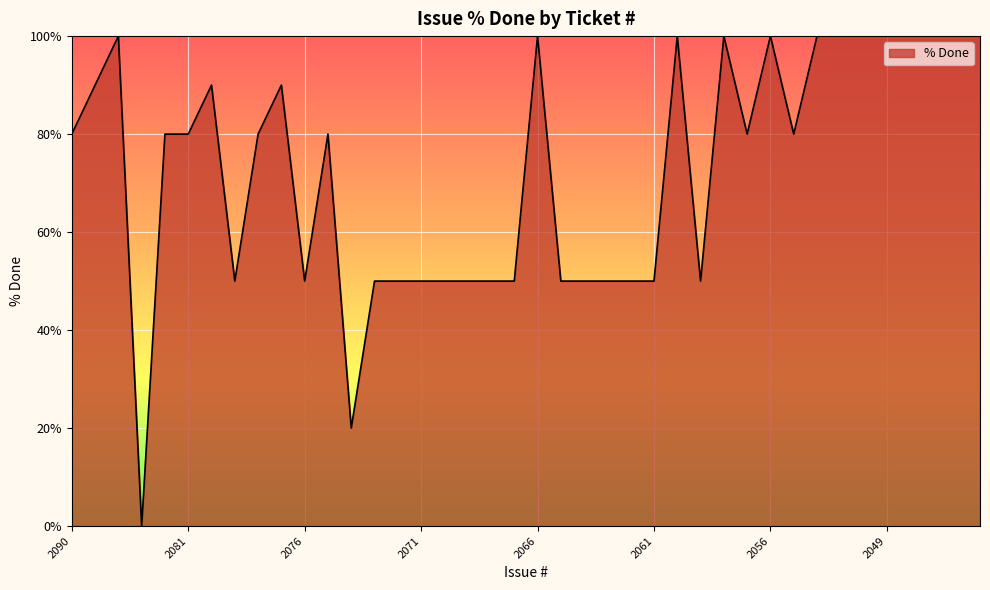

True or false: there are more than 0 points higher than both neighbors.

True